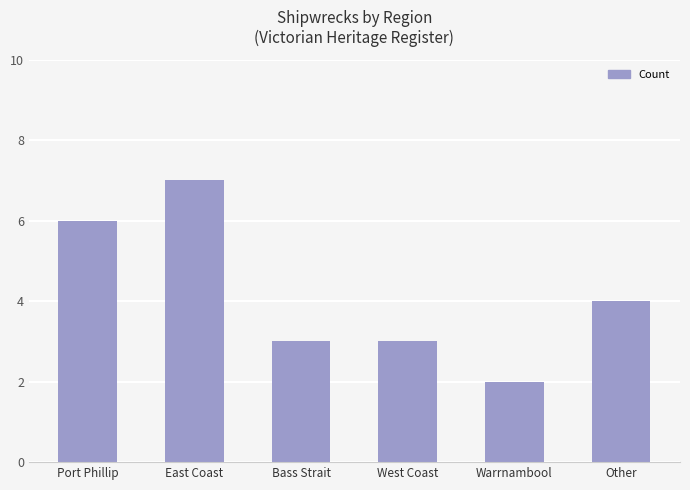

What is the label of the 5th bar from the left?

Warrnambool